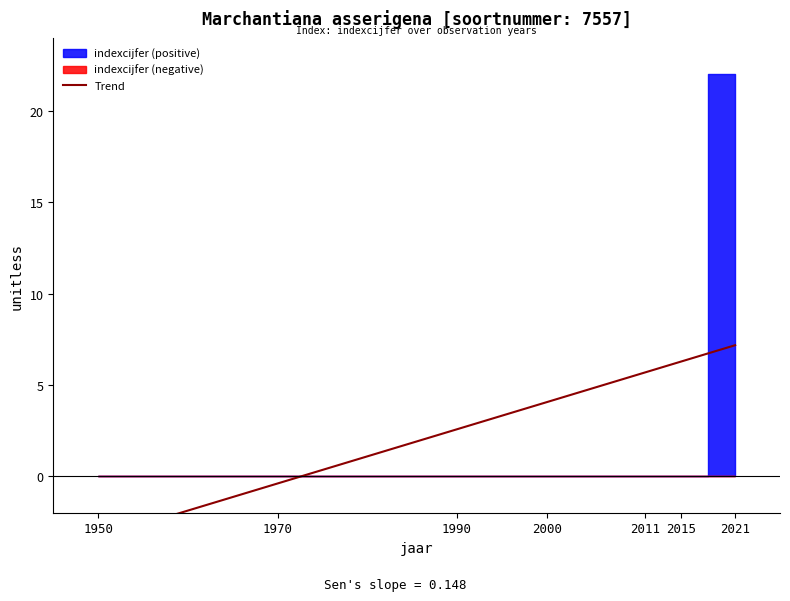

List the labels in order of value, smallest first.

1950, 1970, 1990, 2000, 2011, 2015, 2021